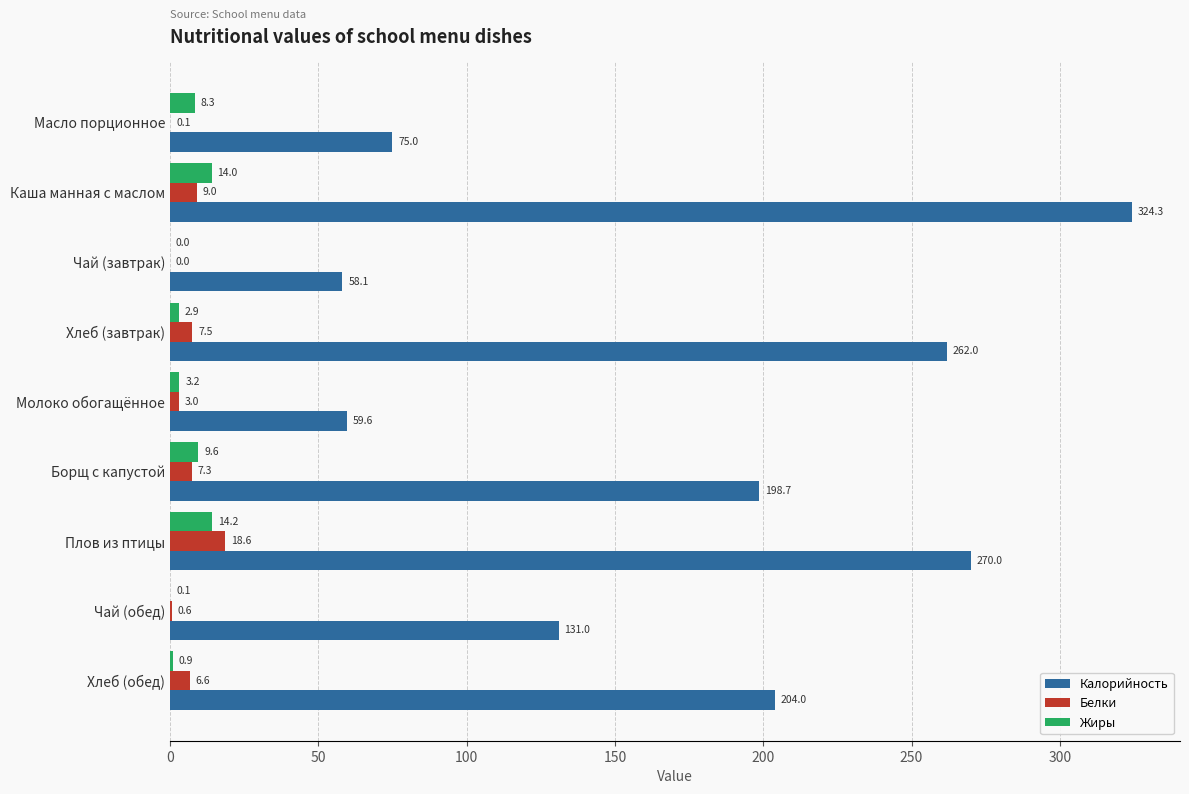

Which series has the largest range (max minus min)?

Калорийность